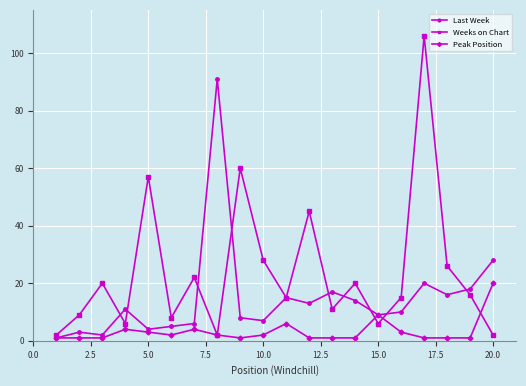

Is this an area chart (filled region under the line)?

No